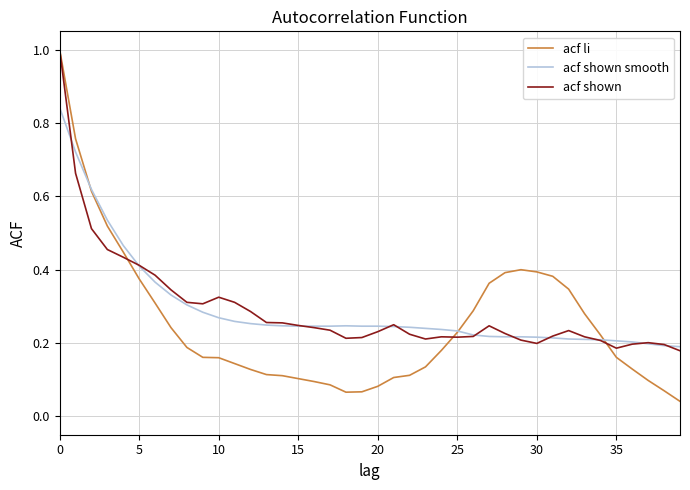

Which series has the largest range (max minus min)?

acf li